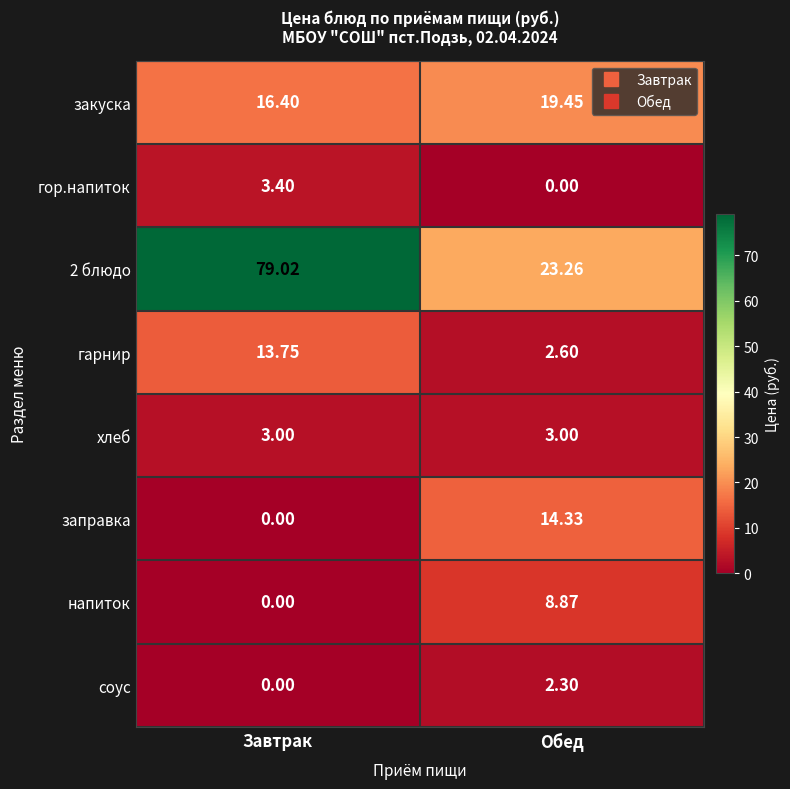

Where is заправка nearest to the value 7?

Завтрак